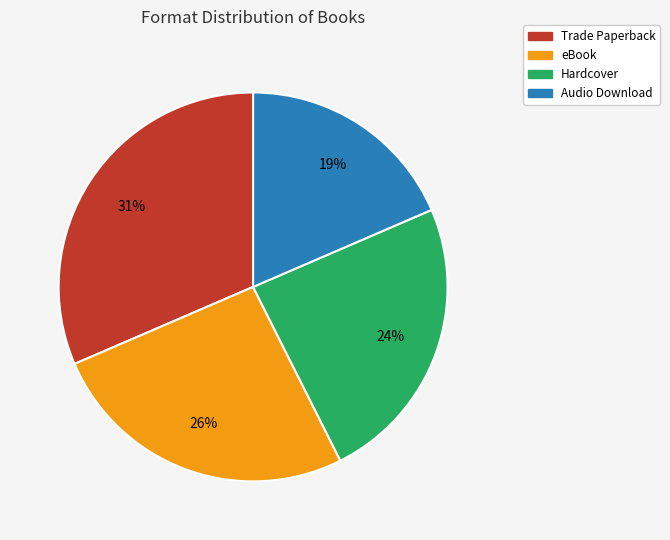

Is it true that Hardcover is 11% of the pie?

False